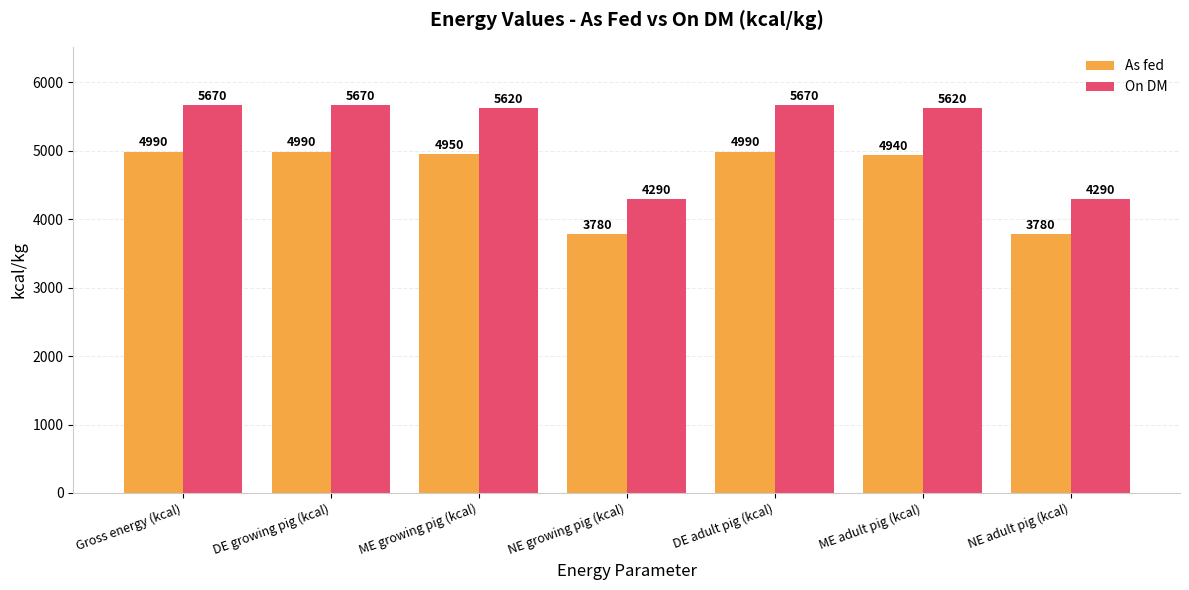

Where does the On DM series first go above 5620?

Gross energy (kcal)